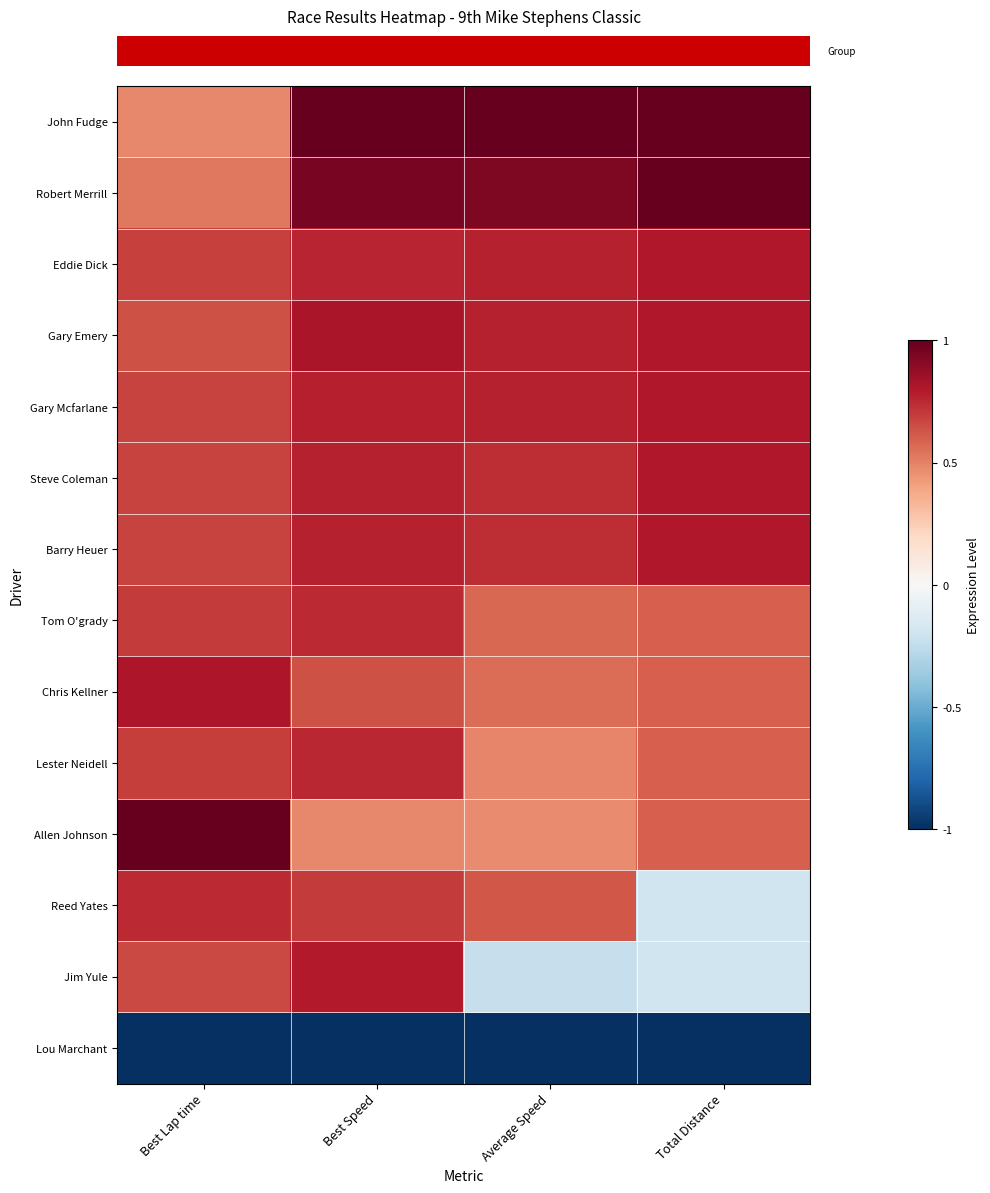

Which category has the highest value across all series?

Best Speed